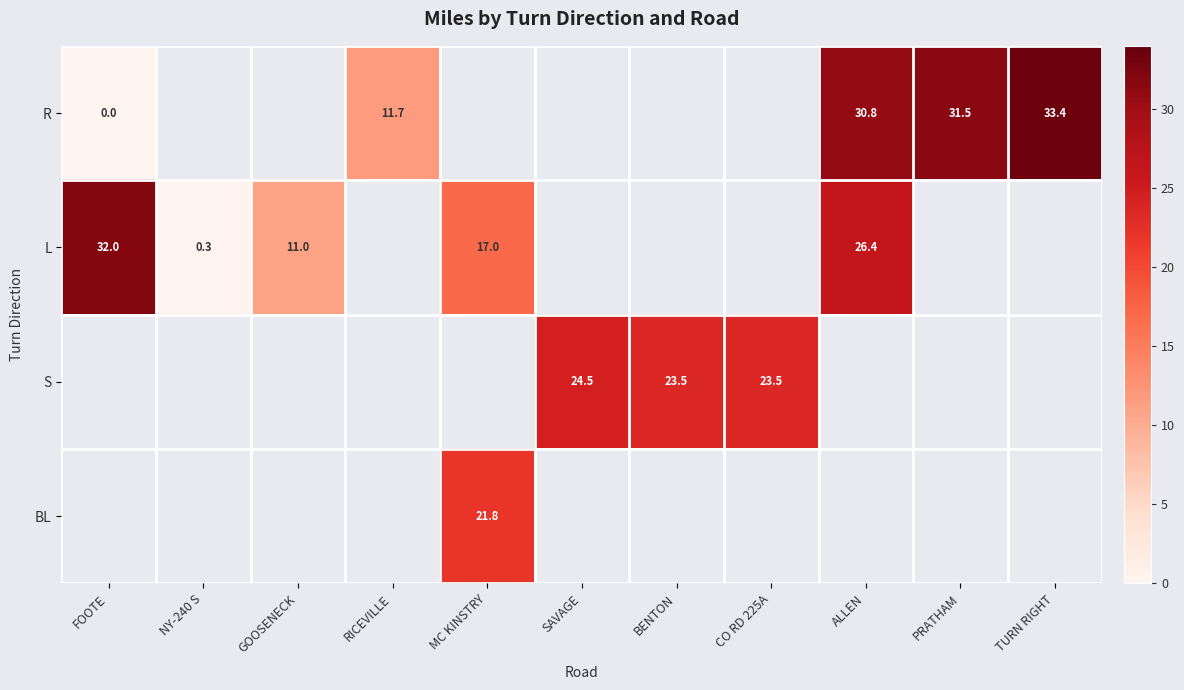

The S series shows 37.9 at BENTON. True or false?

False